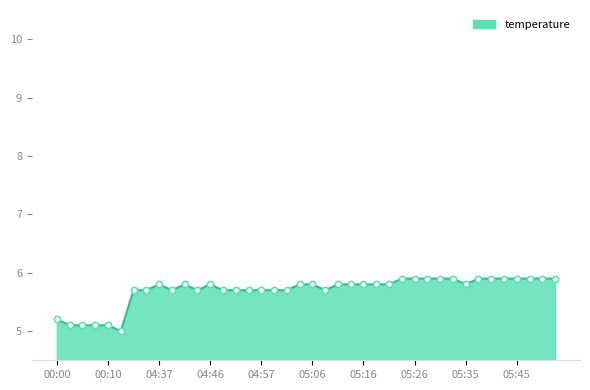

What is the difference between the maximum and minimum values?

0.9